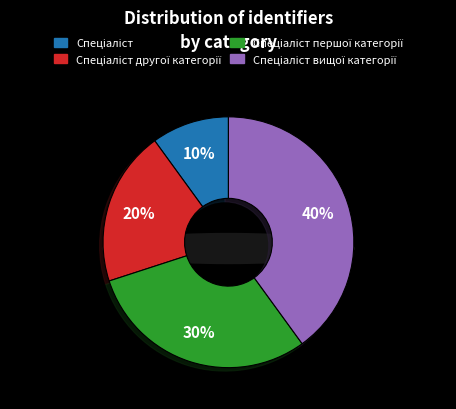

Does any single category account for the majority?

No